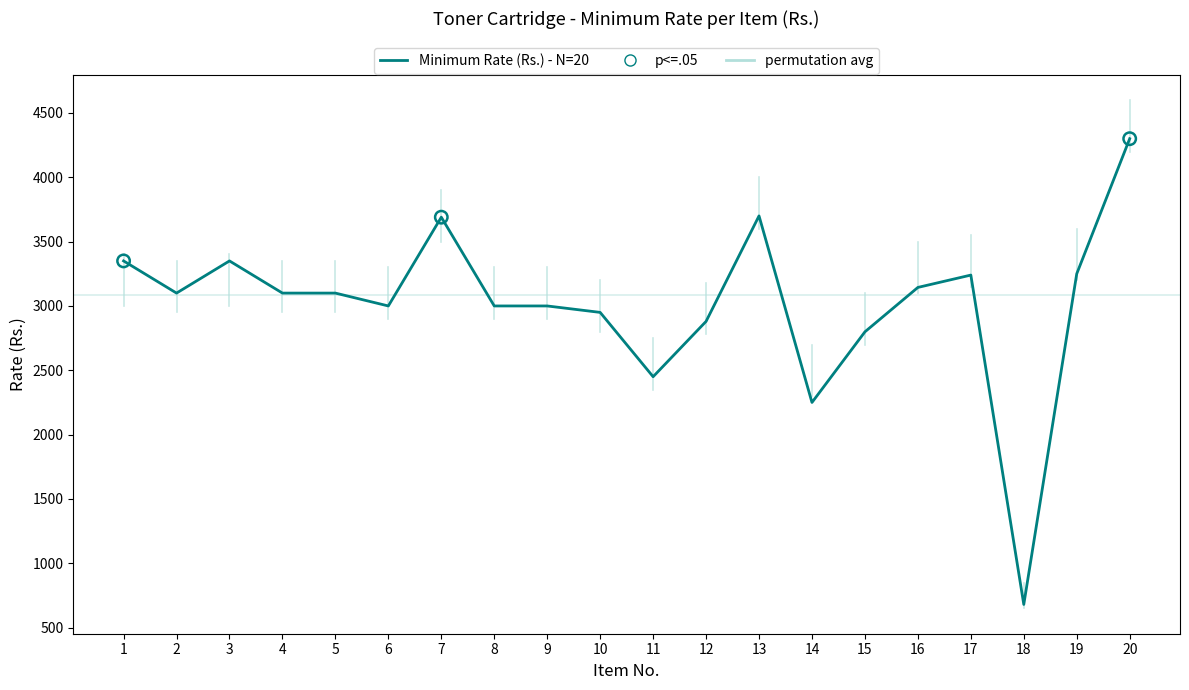

What is the ratio of the value at 10 to the value at 15?

1.1